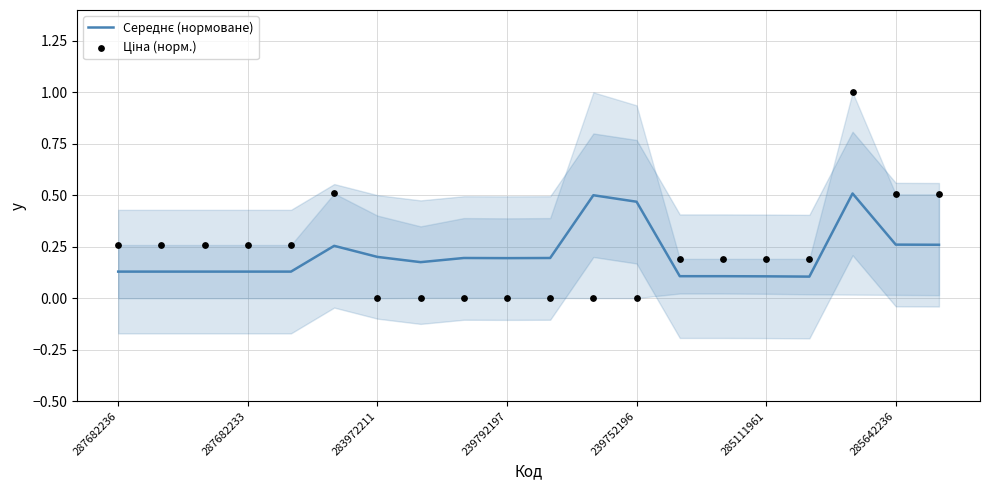

What is the total value across all series at 285642236?

0.8